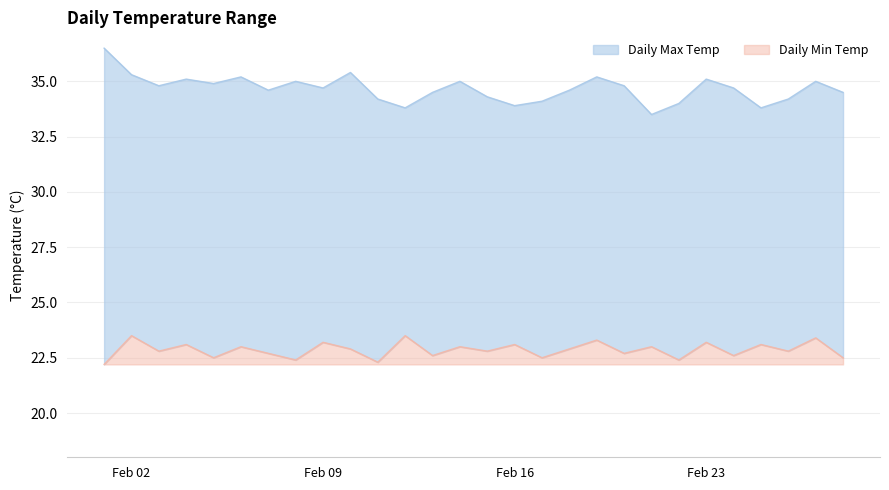

What are all the series names shown in the legend?

Daily Max Temp, Daily Min Temp